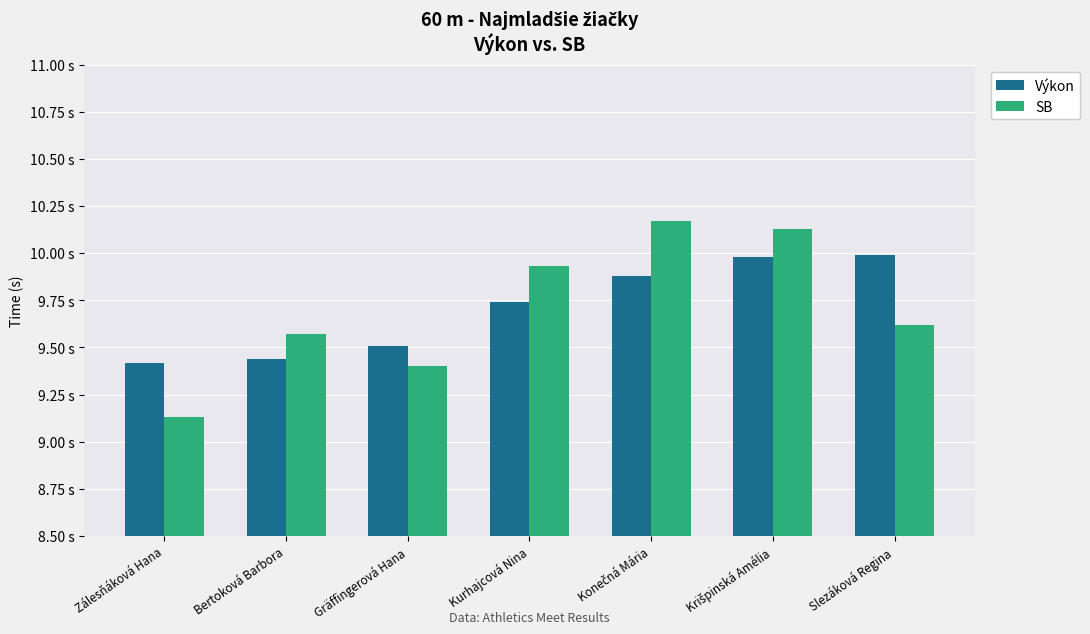

Does the chart contain stacked bars?

No